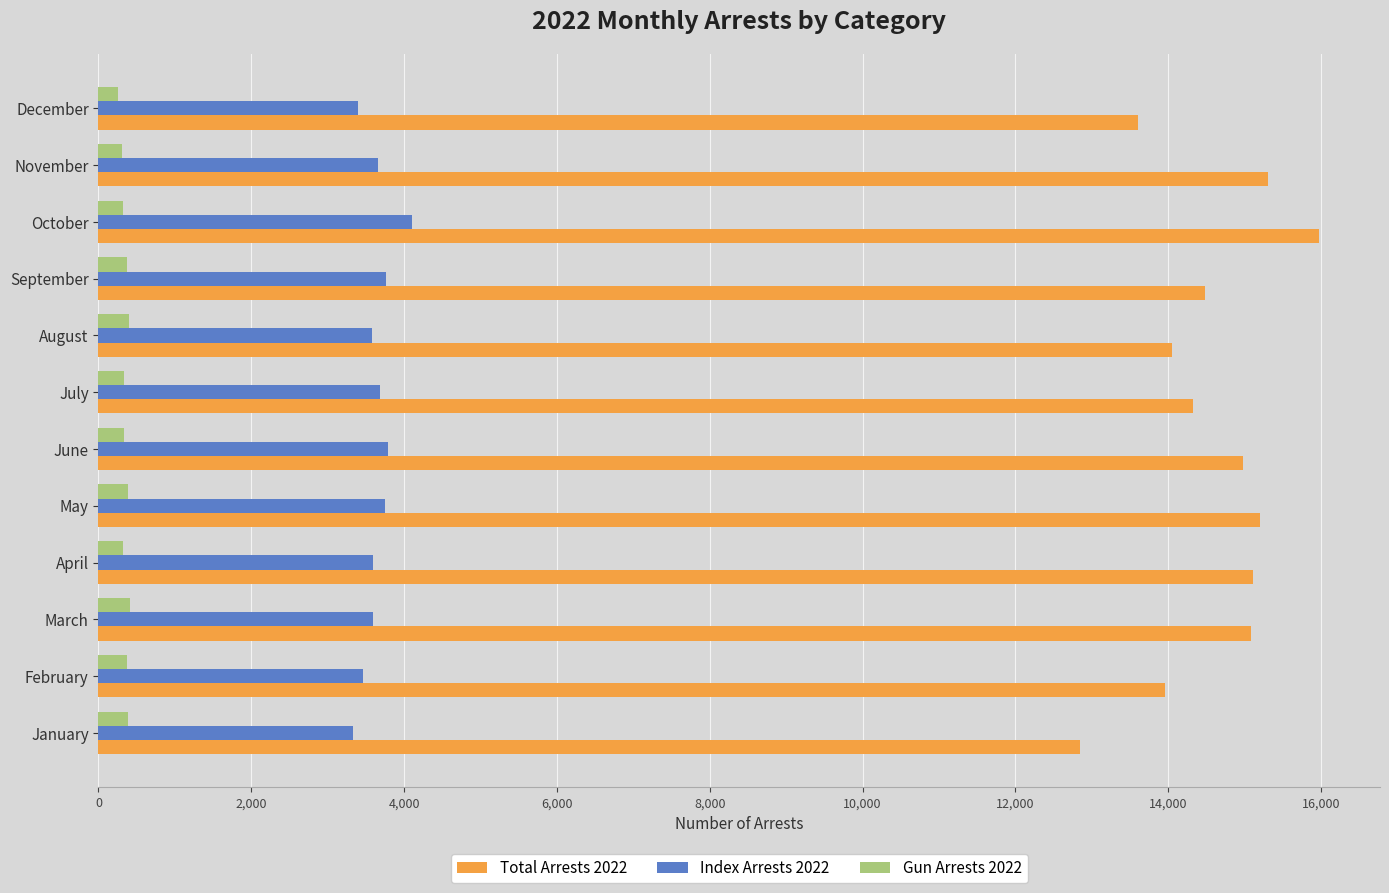

What is the minimum value for Total Arrests 2022?

12851